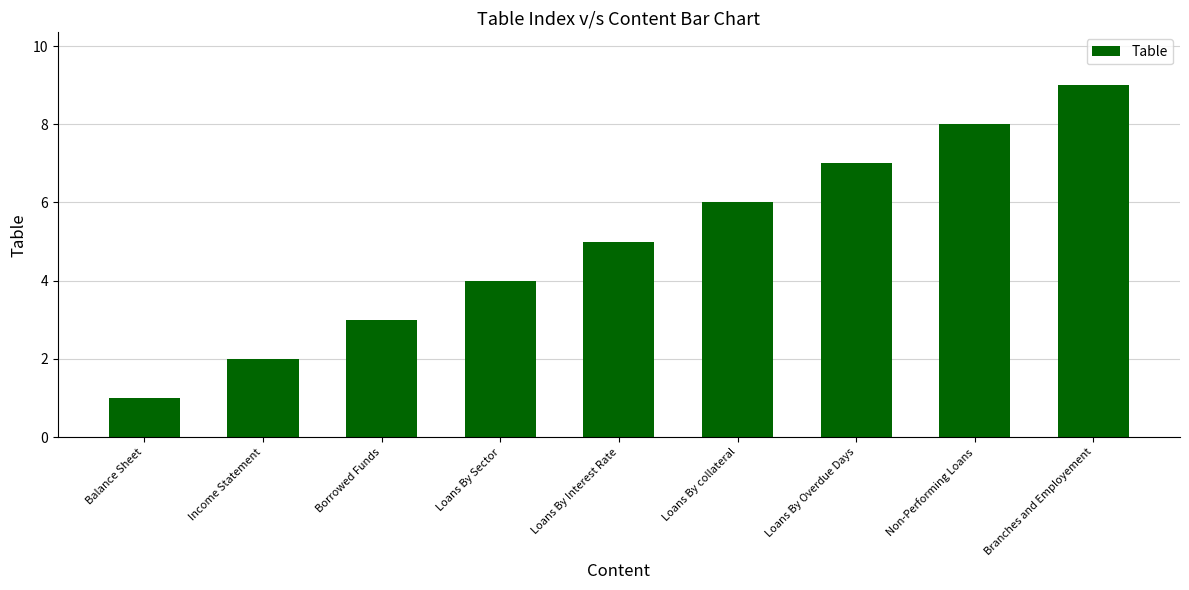

Is it true that the value at Loans By Interest Rate is 5?

True